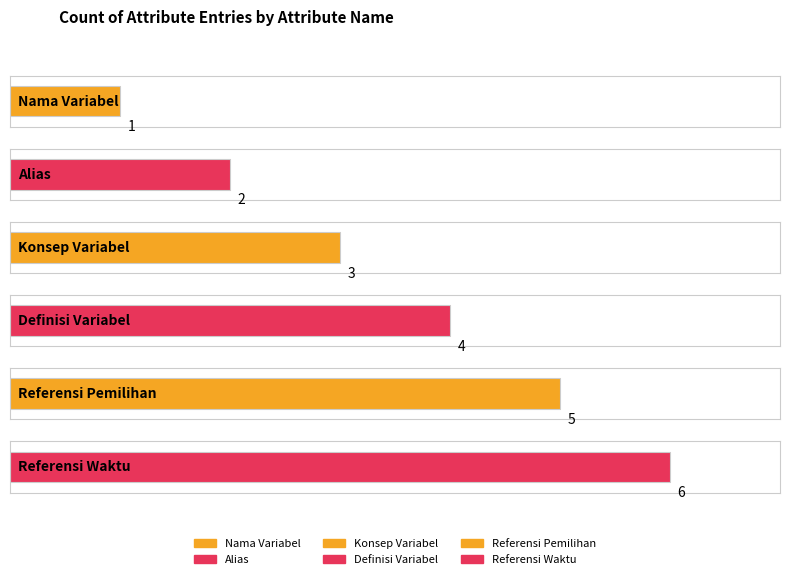

True or false: the data shows 1 at Alias.

False